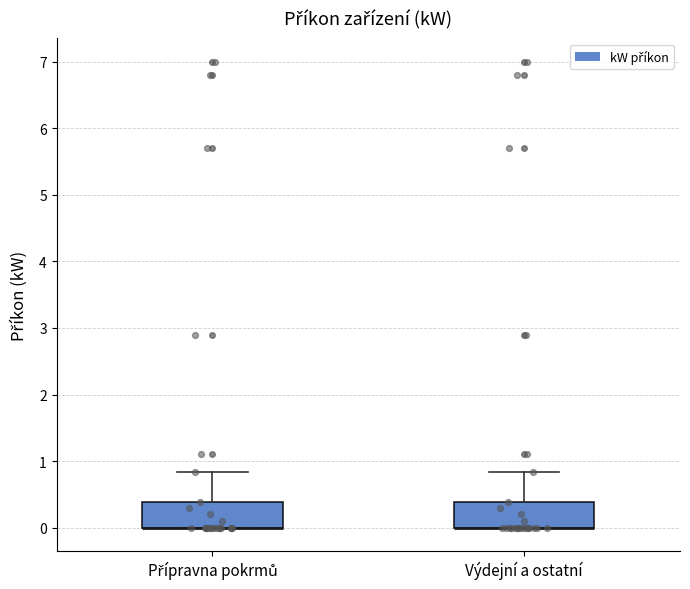

Reading left to right, read every box against the y-axis: the position of its median line, the range the box covers, and the ends of its whiskers. The values are not printed on the chart, so give them approximately, as read against the axis.

Přípravna pokrmů: median 0.0 (drawn on the box's lower edge), box 0.0 to 0.4, whiskers 0.0 to 0.8
Výdejní a ostatní: median 0.0 (drawn on the box's lower edge), box 0.0 to 0.4, whiskers 0.0 to 0.8